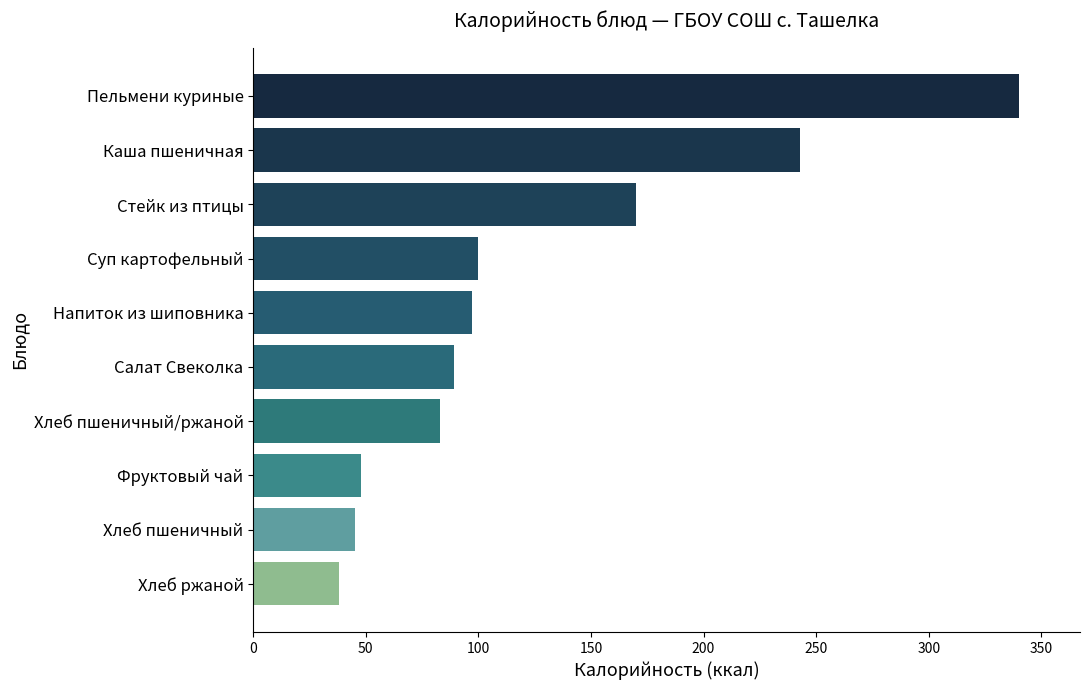

How many distinct data groups are displayed?

1